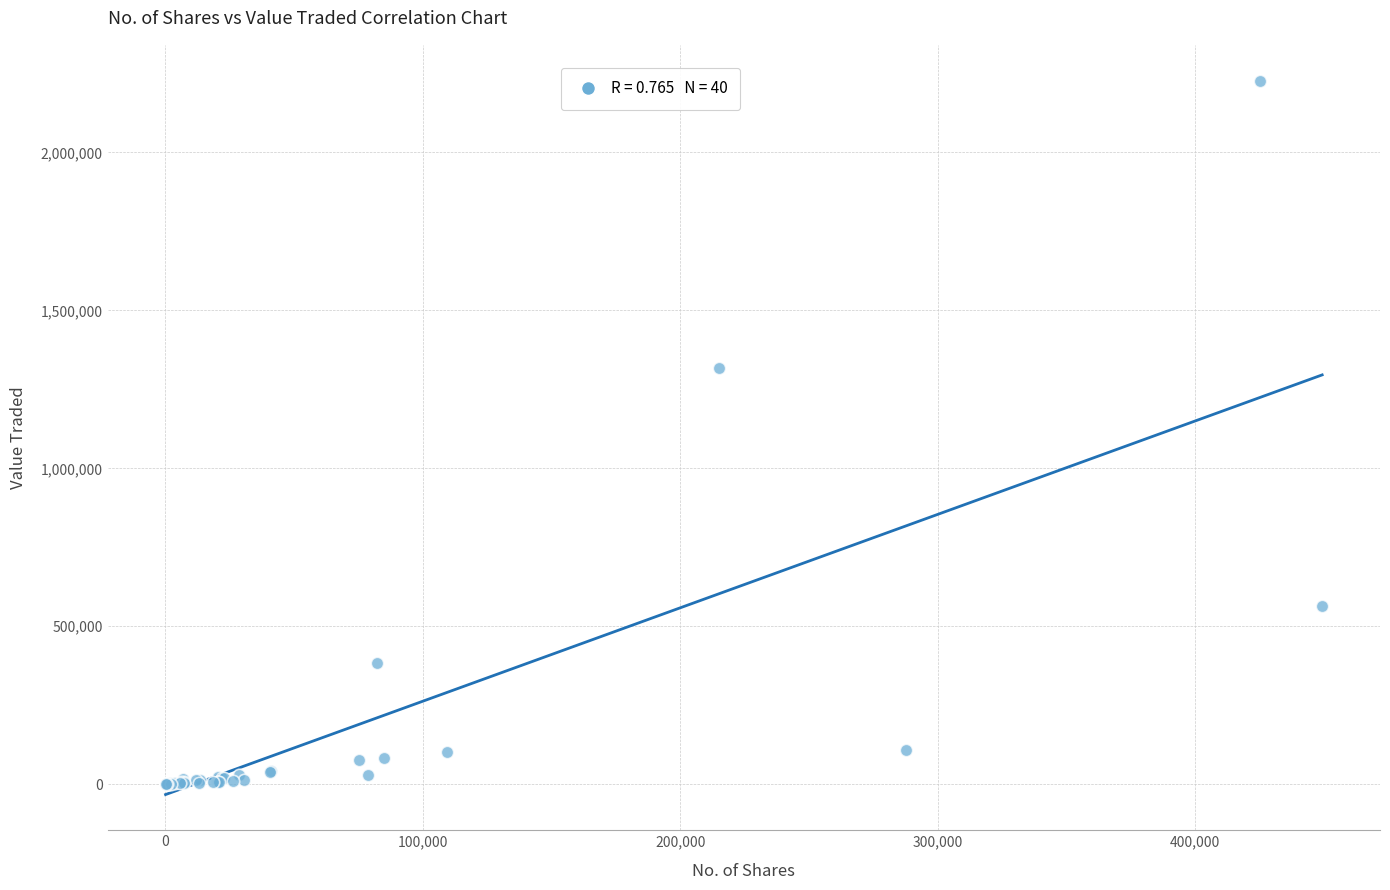

What Y value in the scatter plot is closest to 1113977?

1318624